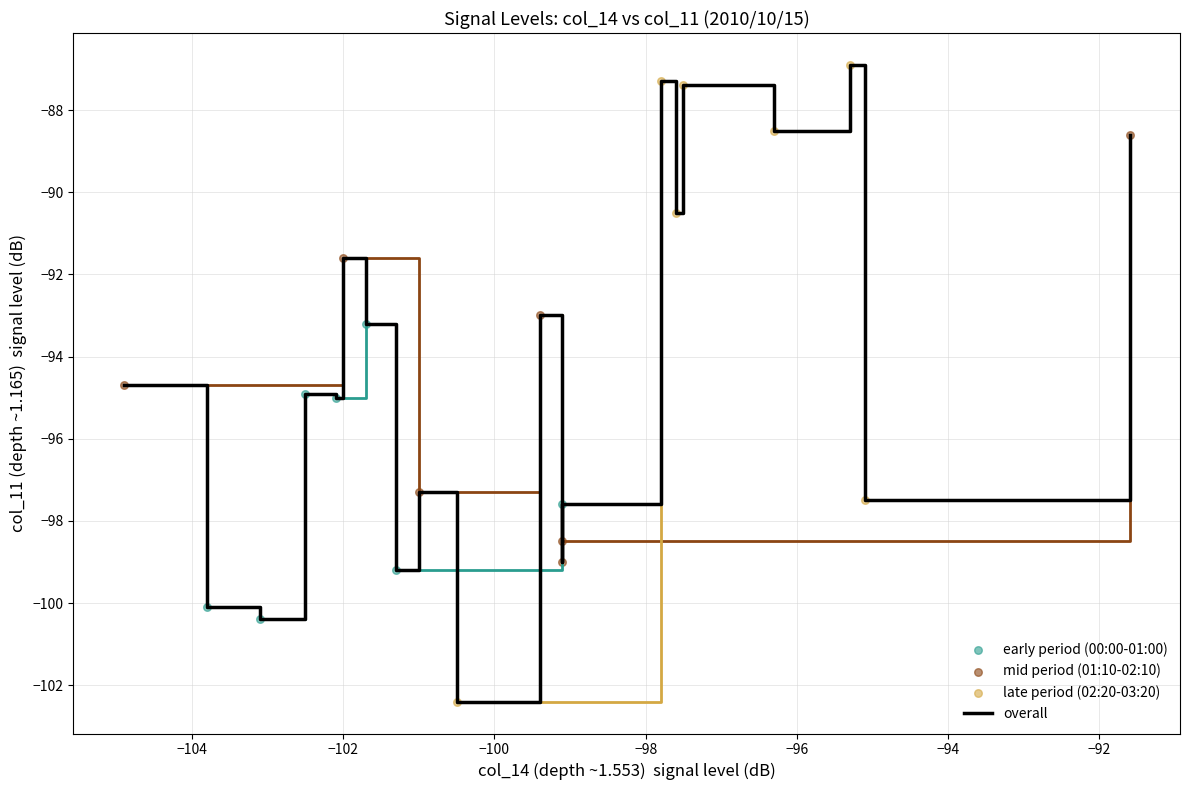

Which series contains the lowest Y value?

late period (02:20-03:20)